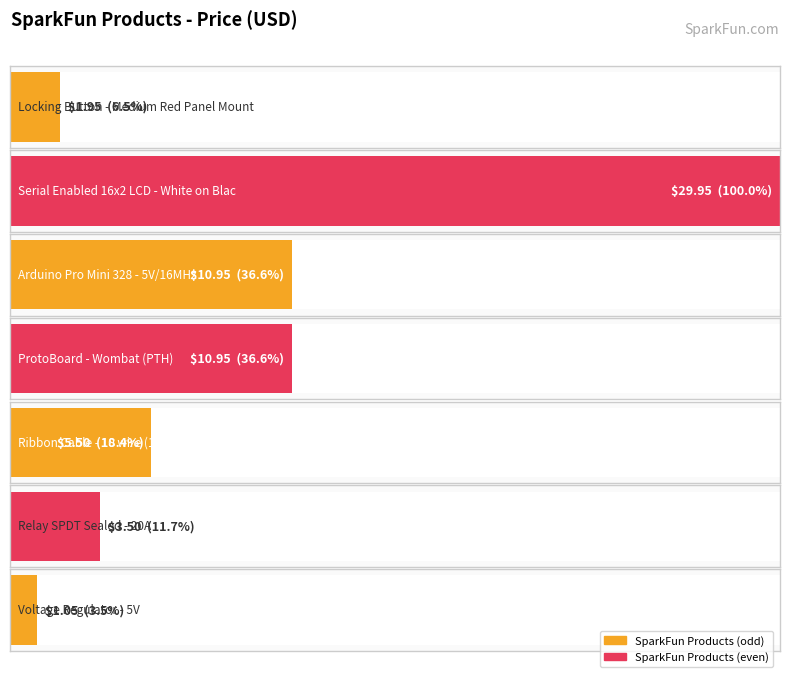

What is the maximum value shown in the chart?

29.9